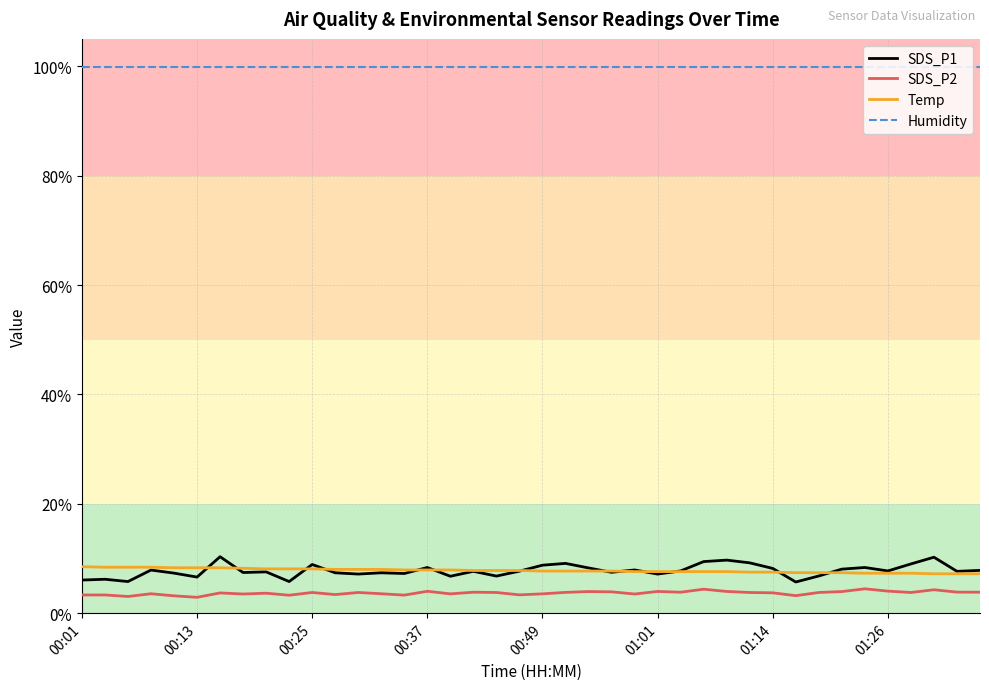

Is this an area chart (filled region under the line)?

No